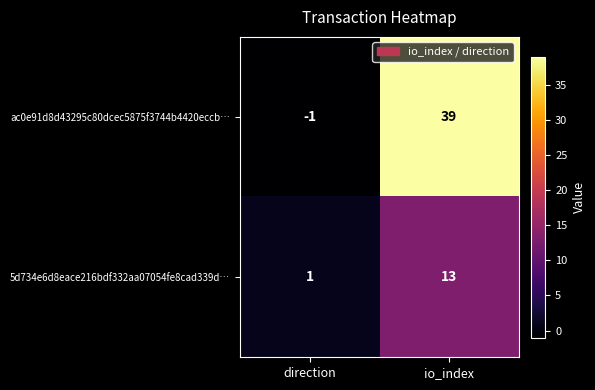

True or false: ac0e91d8d43295c80dcec5875f3744b4420eccb… has a value of -1 at direction.

True